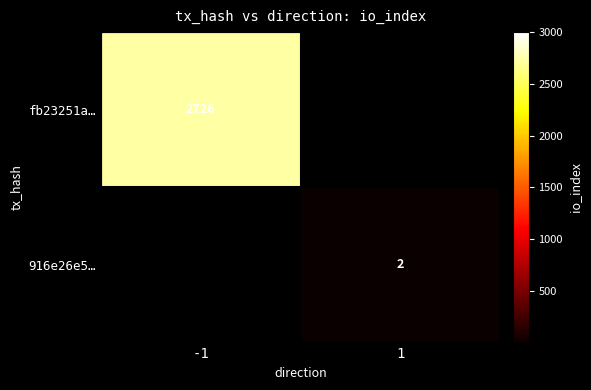

The value of 916e26e5… at 1 is 2. True or false?

True